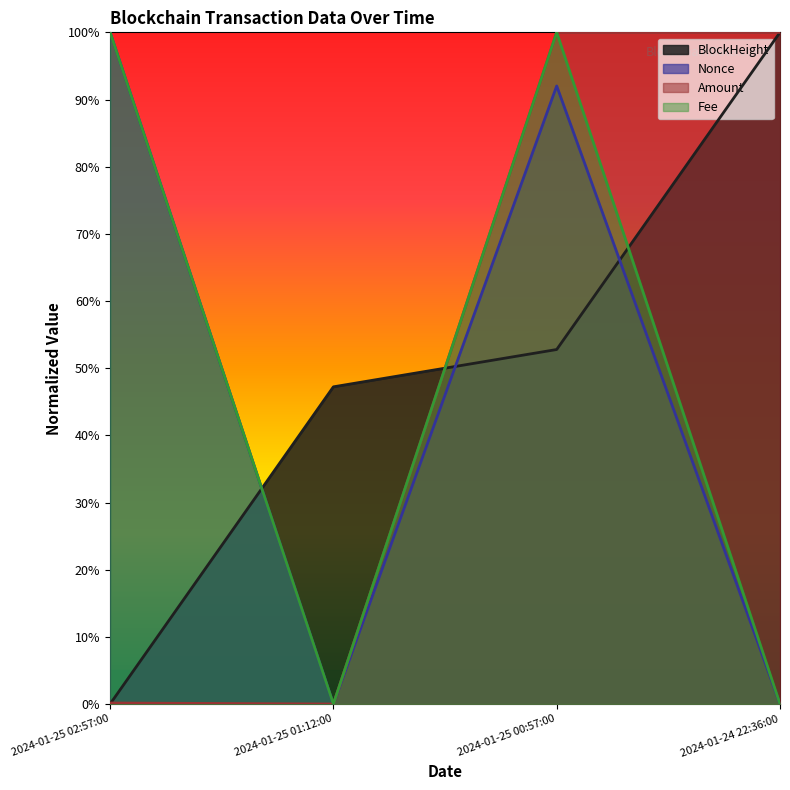

List the series in order of their peak value, highest first.

BlockHeight, Nonce, Amount, Fee